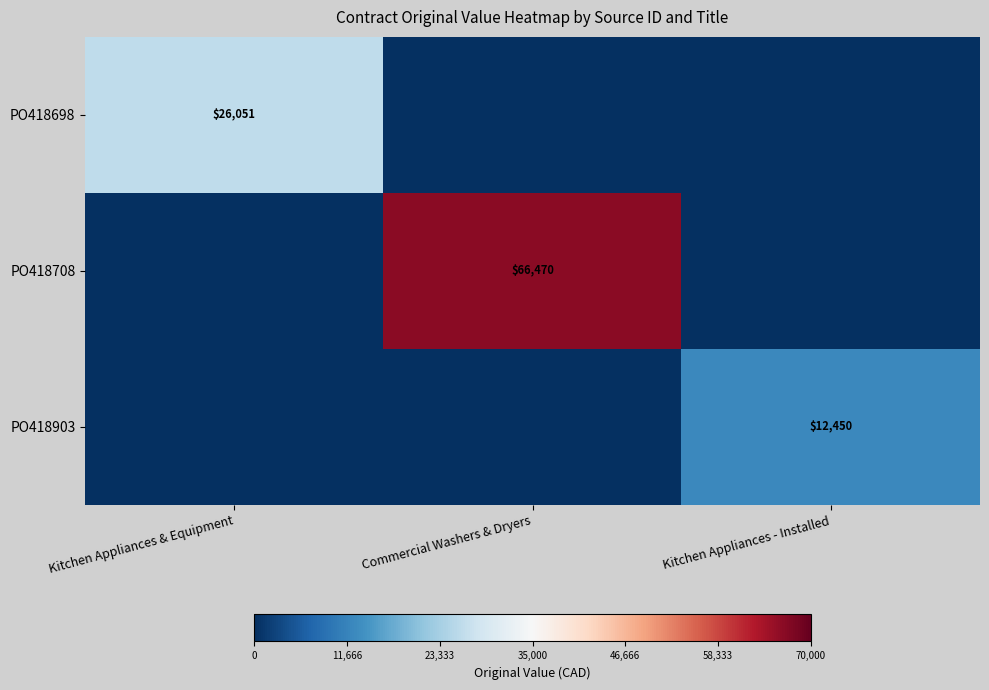

What is the spread (max minus min) of values at Kitchen Appliances & Equipment?

26050.9